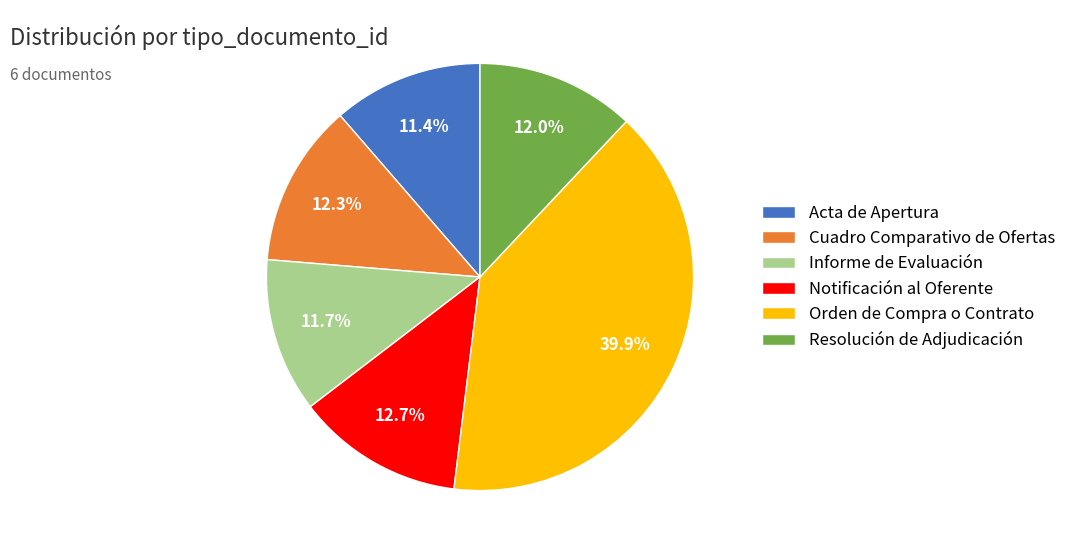

How many segments does this pie chart have?

6